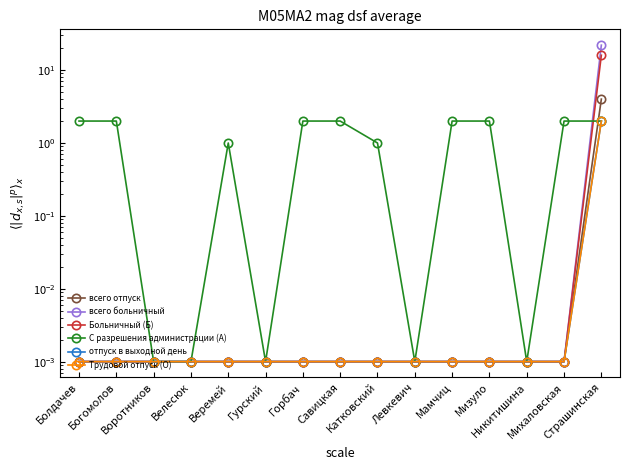

Which category has the highest value in the всего отпуск series?

Страшинская